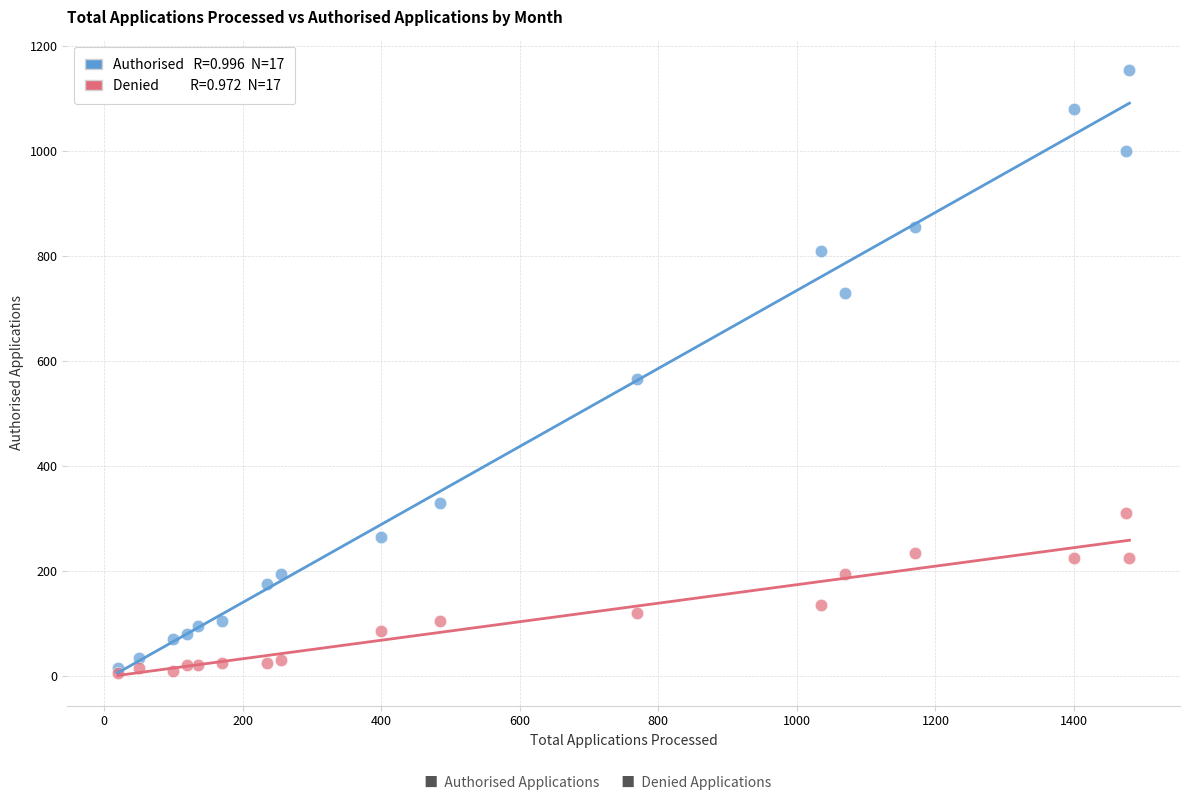

Across all series, what Y value is closest to 580?

565